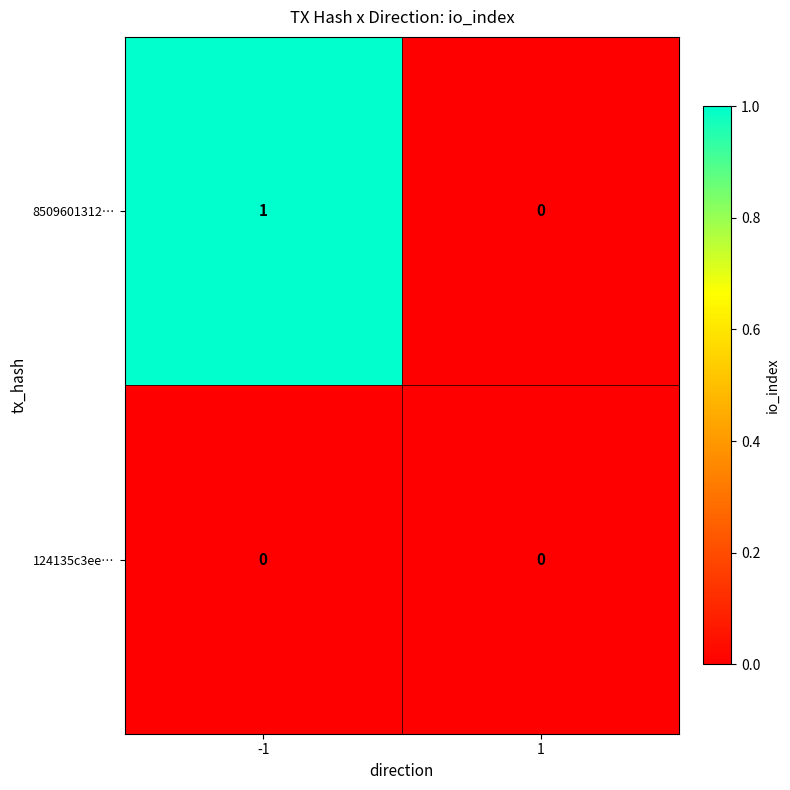

The 8509601312… series shows 1 at -1. True or false?

True